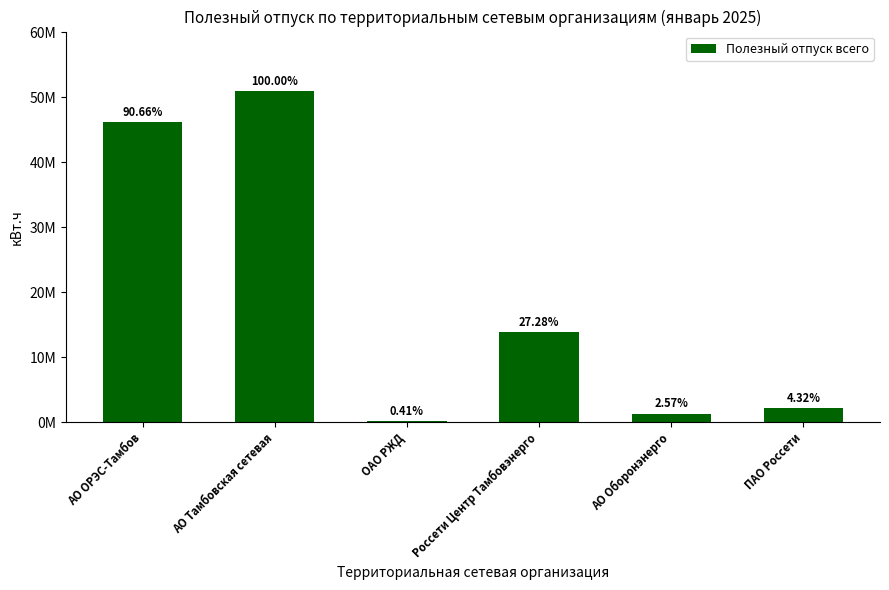

Which has a higher value, АО Оборонэнерго or ОАО РЖД?

АО Оборонэнерго